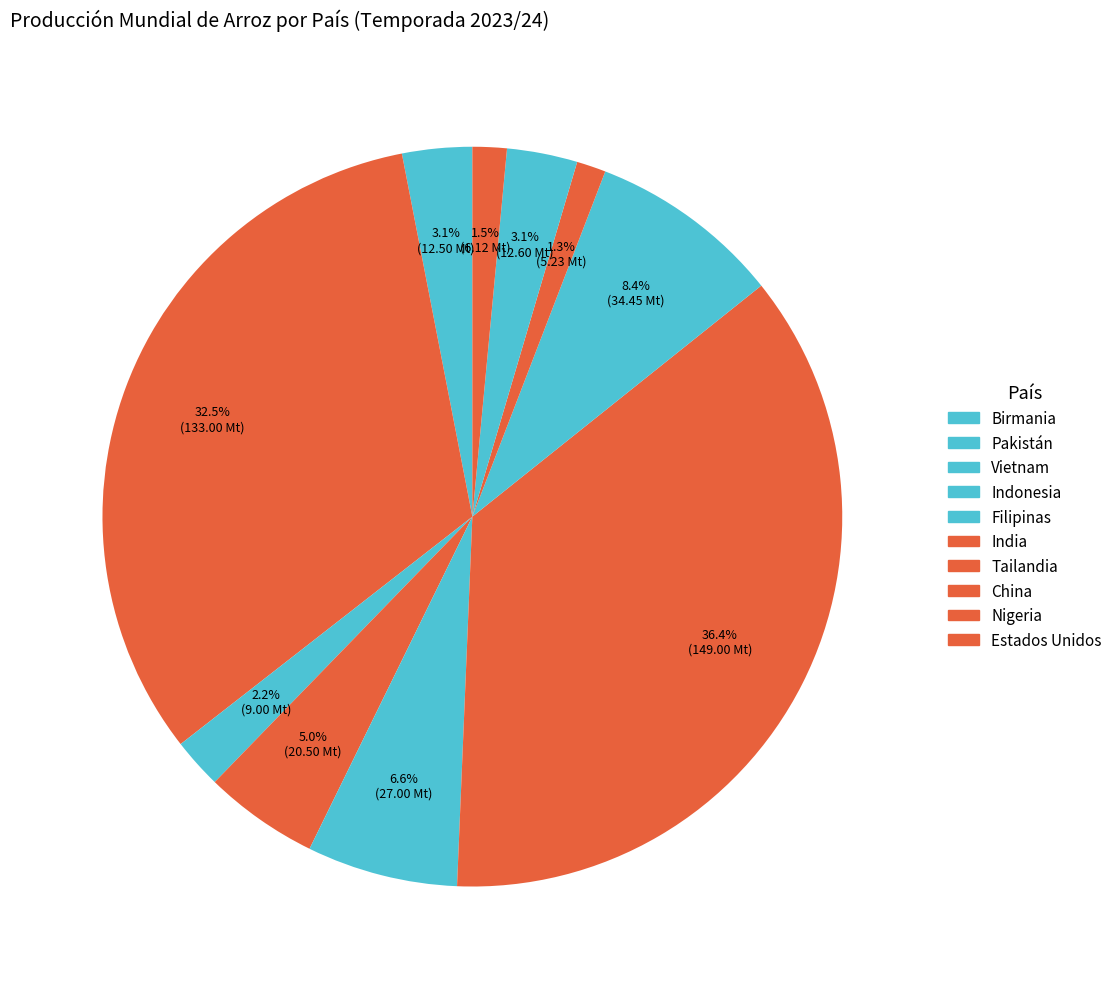

How many segments does this pie chart have?

10